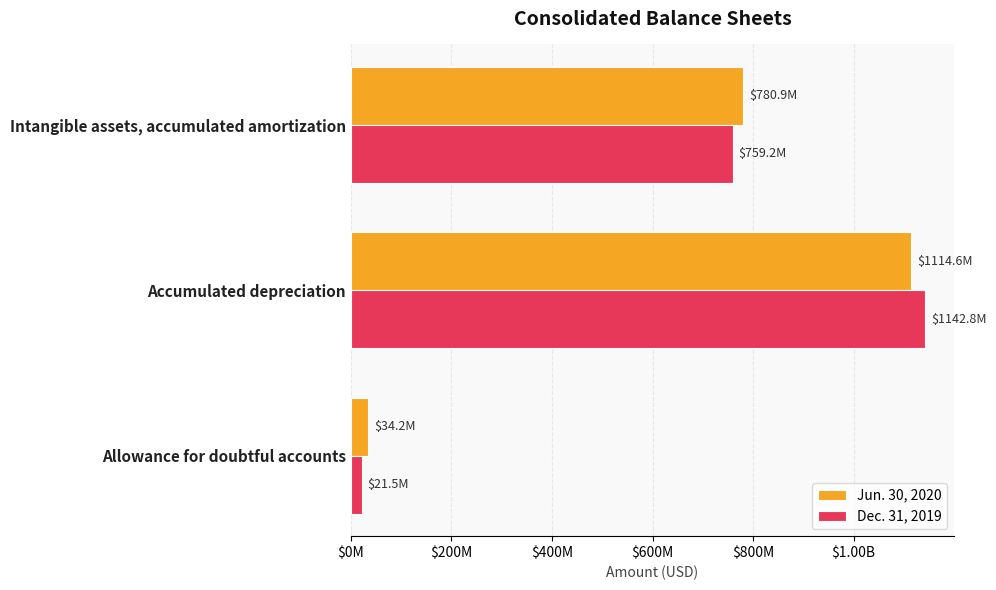

Which series has the largest total across all categories?

Jun. 30, 2020